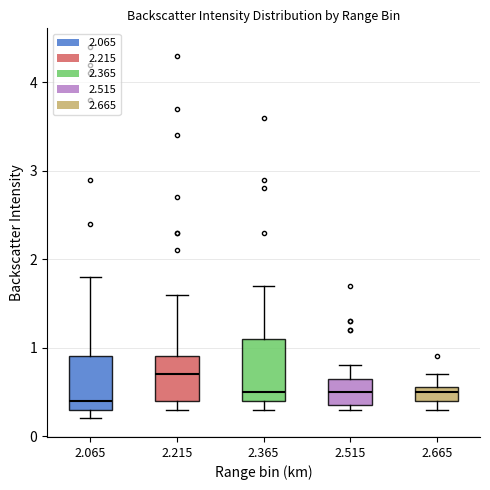

Reading left to right, transcribe this box plot: for each box, give where its median line is, the range the box spans, and where its two whiskers end, as read against the y-axis. The values are not printed on the chart, so give them approximately, as read against the axis.

2.065: median 0.4, box 0.3 to 0.9, whiskers 0.2 to 1.8
2.215: median 0.7, box 0.4 to 0.9, whiskers 0.3 to 1.6
2.365: median 0.5, box 0.4 to 1.1, whiskers 0.3 to 1.7
2.515: median 0.5, box 0.4 to 0.7, whiskers 0.3 to 0.8
2.665: median 0.5, box 0.4 to 0.6, whiskers 0.3 to 0.7